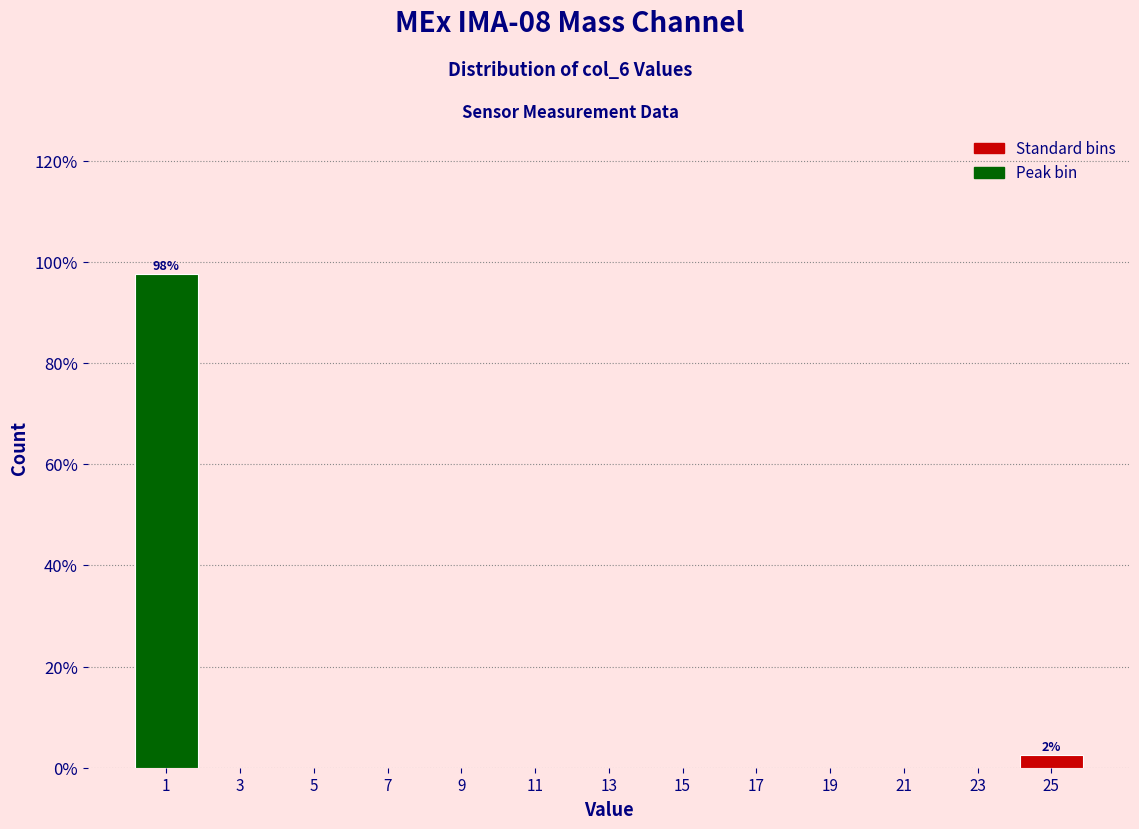

Reading left to right, list all the values displayed in this chart.

1=97.5	3=0.0	5=0.0	7=0.0	9=0.0	11=0.0	13=0.0	15=0.0	17=0.0	19=0.0	21=0.0	23=0.0	25=2.5